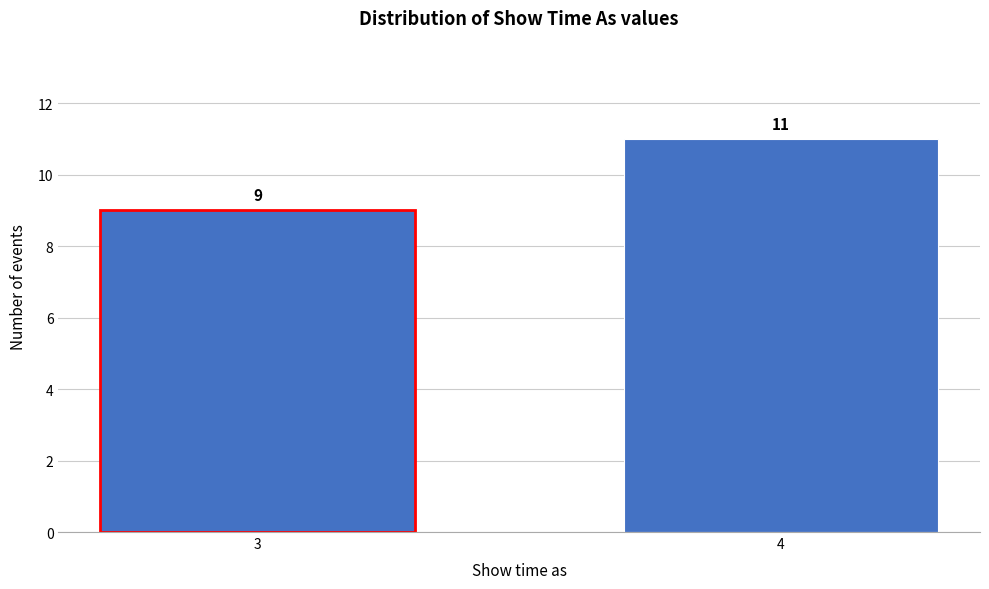

Reading left to right, extract all data points from this chart.

3=9	4=11